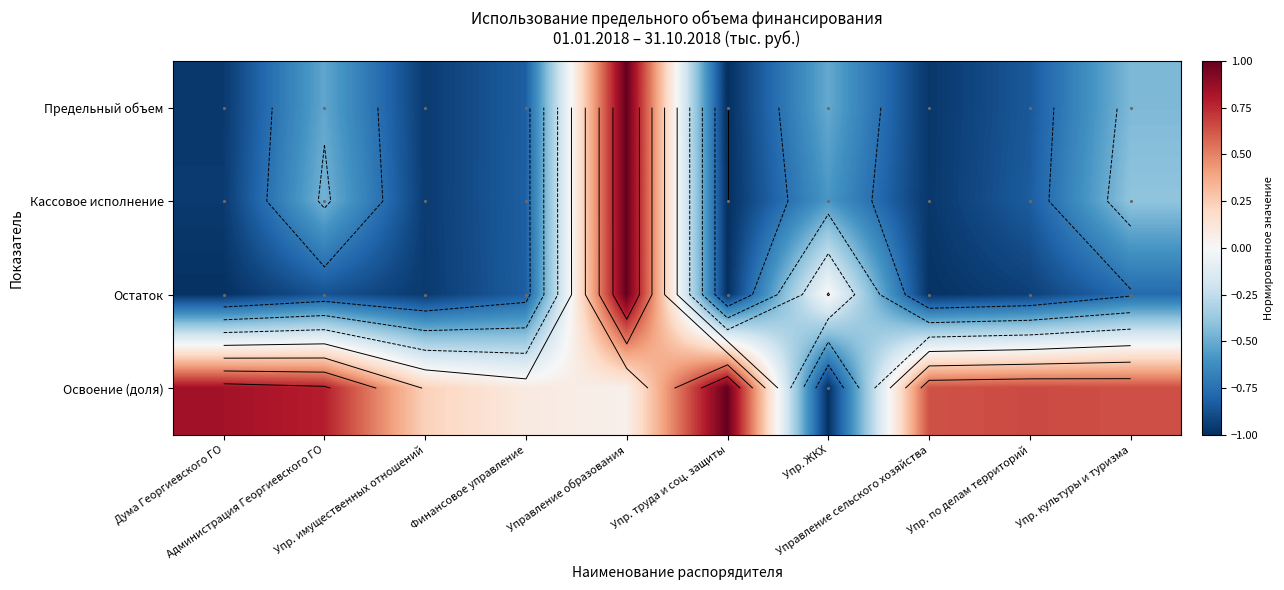

How many values in Кассовое исполнение are below zero?

9